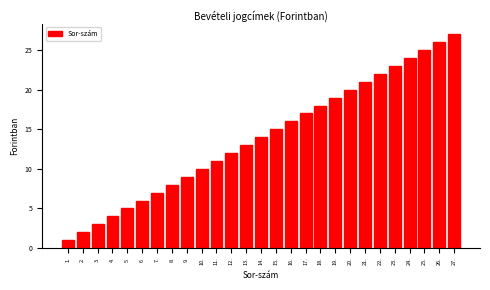

True or false: the data shows 27 at 27..

True